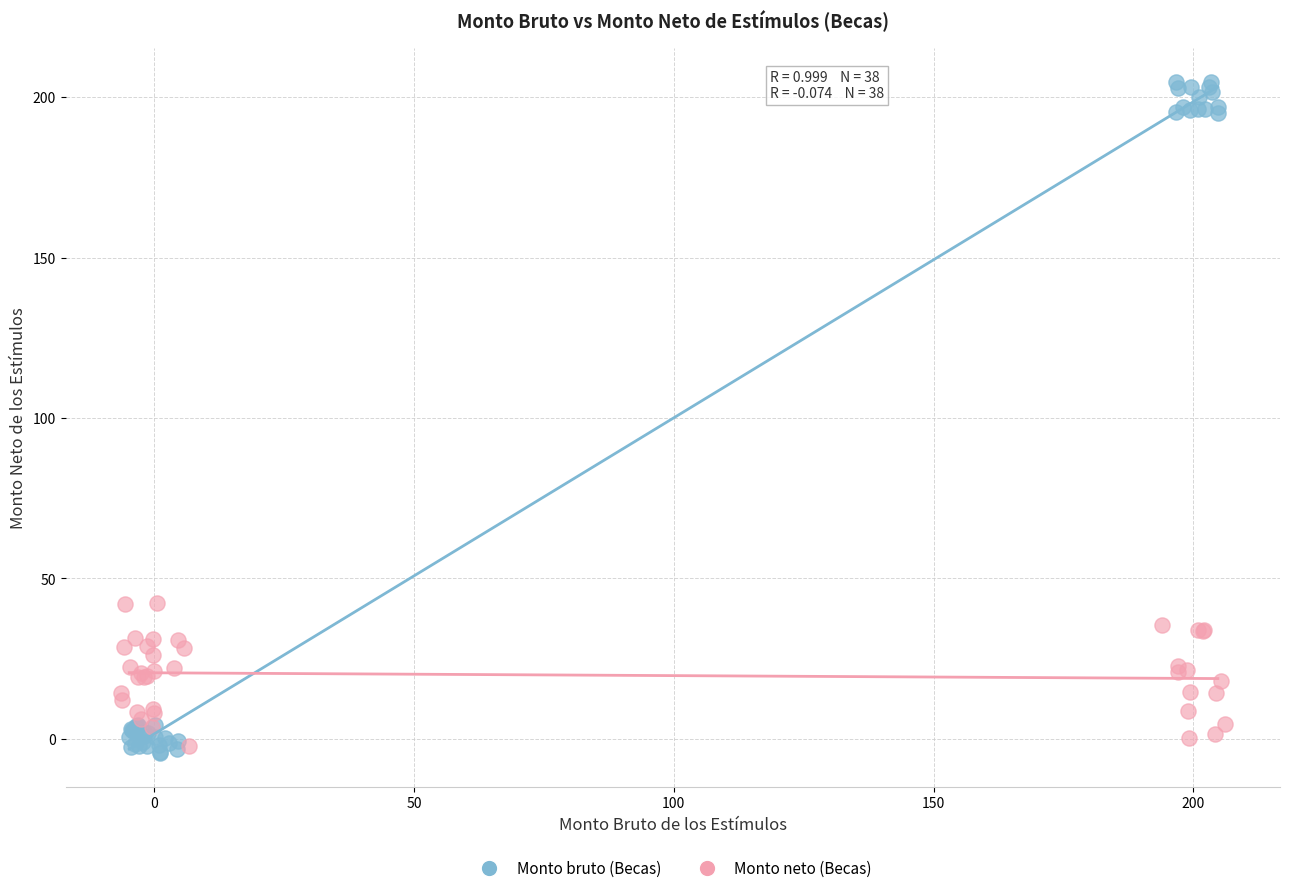

Which series has the widest spread of Y values?

Monto bruto (Becas)